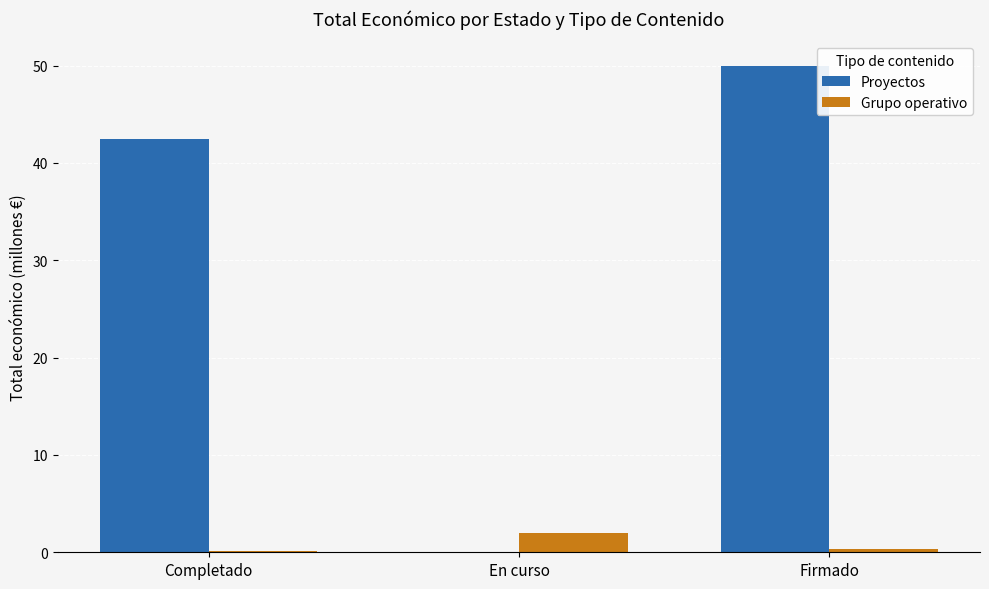

True or false: Proyectos has a value of 42.5 at Completado.

True